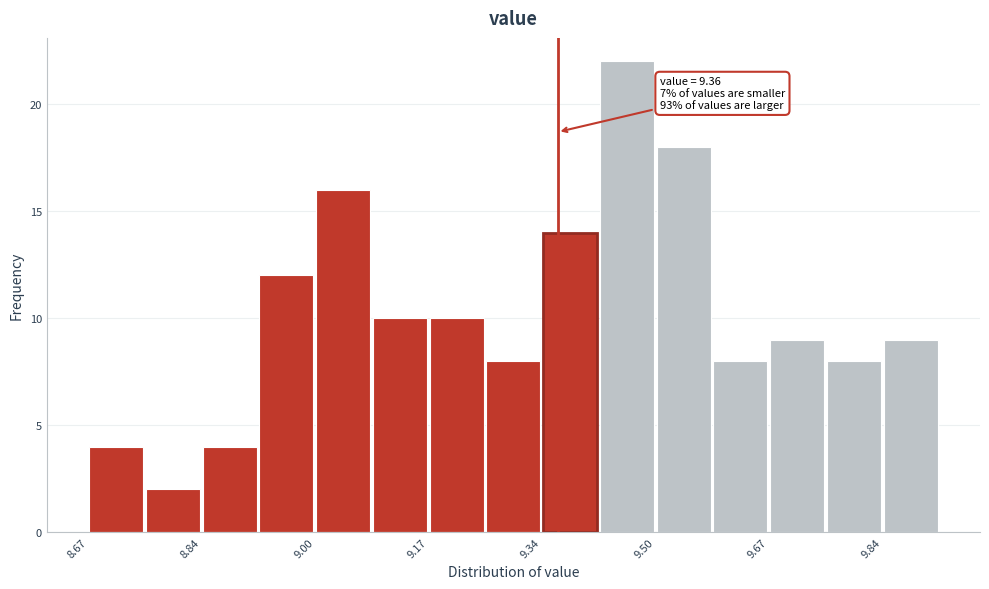

Which range on the x-axis has the tallest bar?

9.42 to 9.50